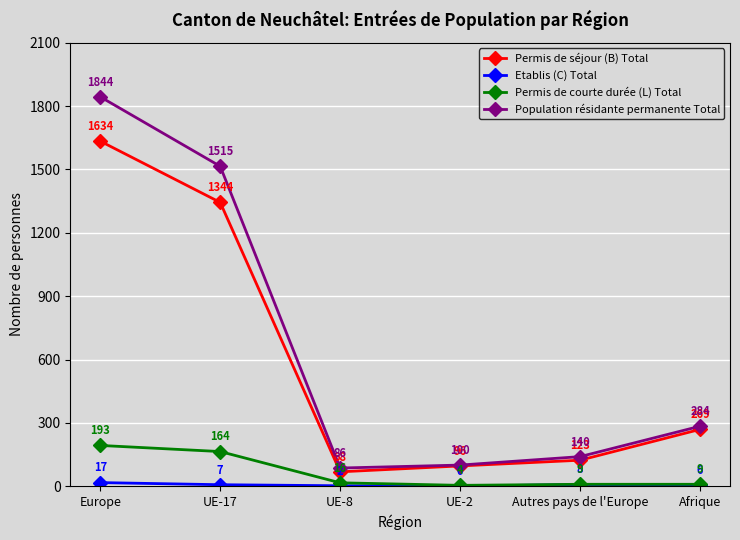

Is it true that Population résidante permanente Total equals 735 at UE-17?

False